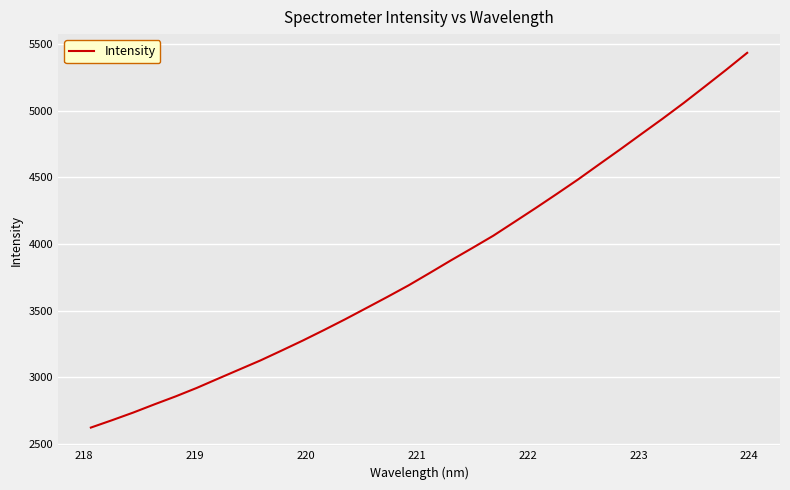

What is the difference between the maximum and minimum values?

2809.9